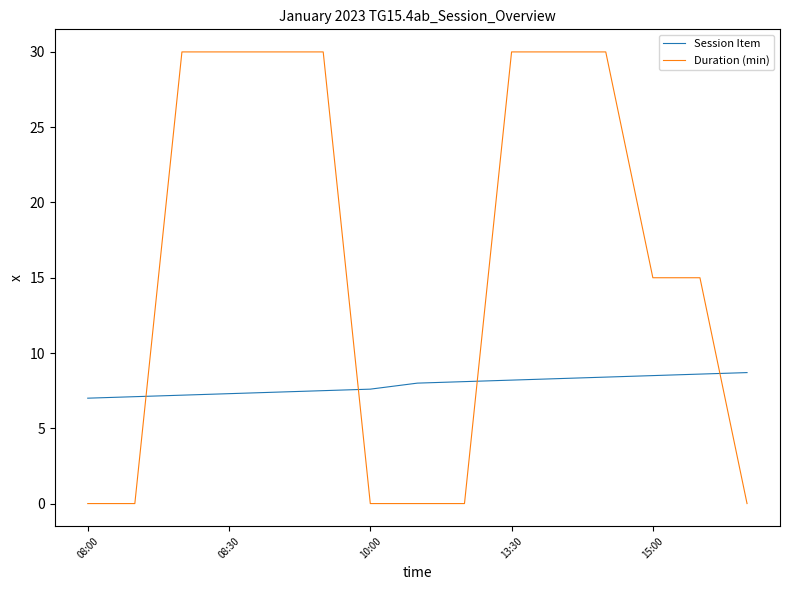

How many intersections are there between Session Item and Duration (min)?

4